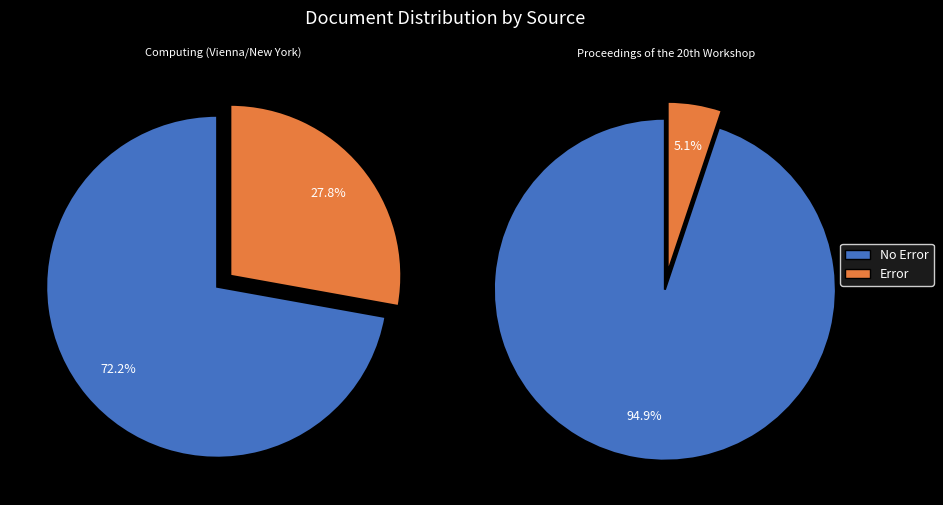

Does any single category account for the majority?

Yes